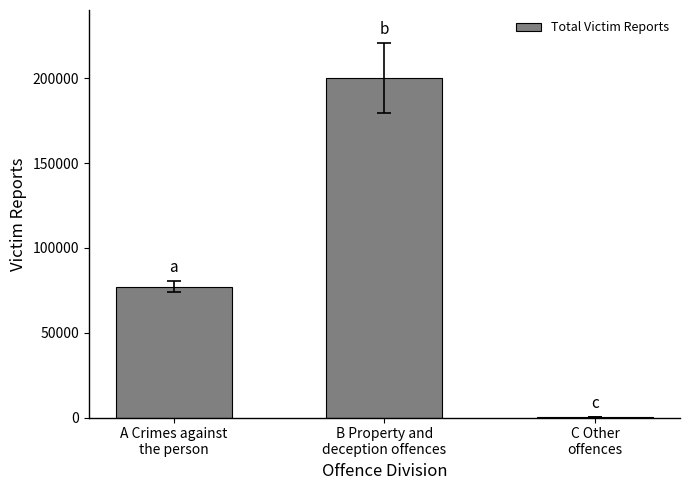

What is the maximum value shown in the chart?

200256